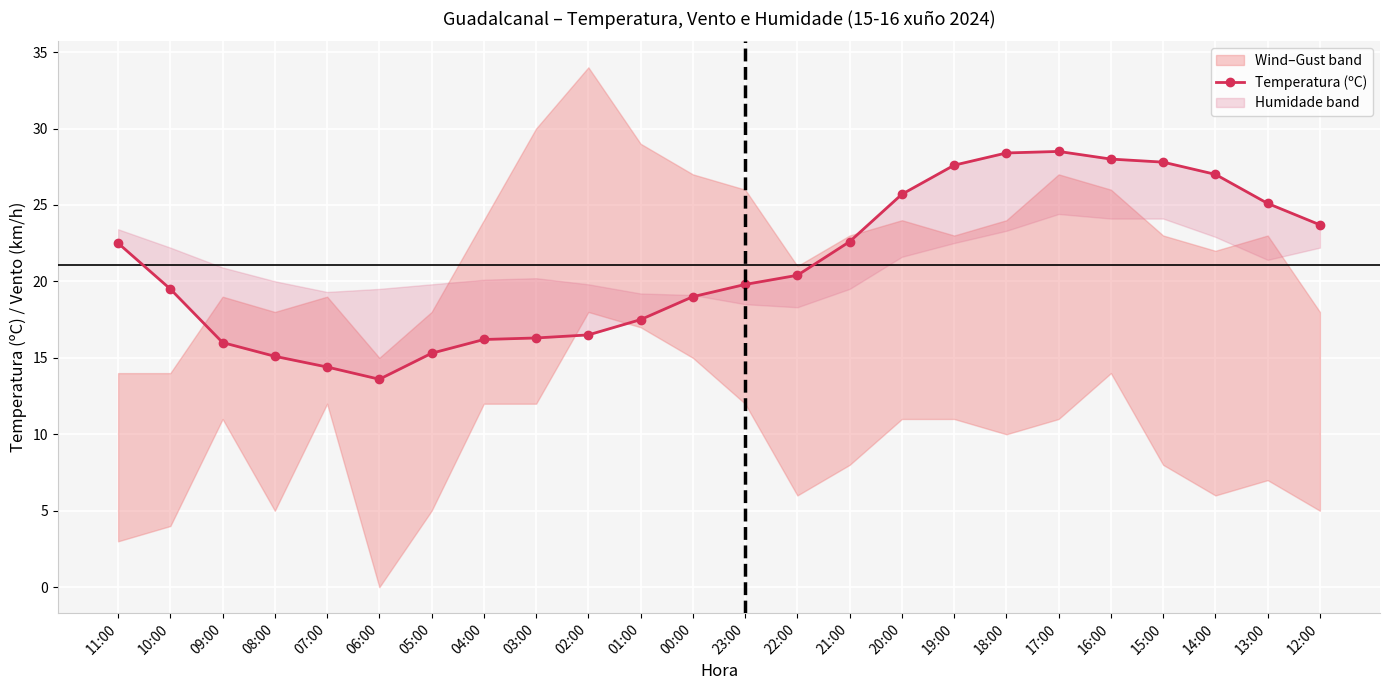

Reading left to right, extract all data points from this chart.

11:00=22.5	10:00=19.5	09:00=16.0	08:00=15.1	07:00=14.4	06:00=13.6	05:00=15.3	04:00=16.2	03:00=16.3	02:00=16.5	01:00=17.5	00:00=19.0	23:00=19.8	22:00=20.4	21:00=22.6	20:00=25.7	19:00=27.6	18:00=28.4	17:00=28.5	16:00=28.0	15:00=27.8	14:00=27.0	13:00=25.1	12:00=23.7